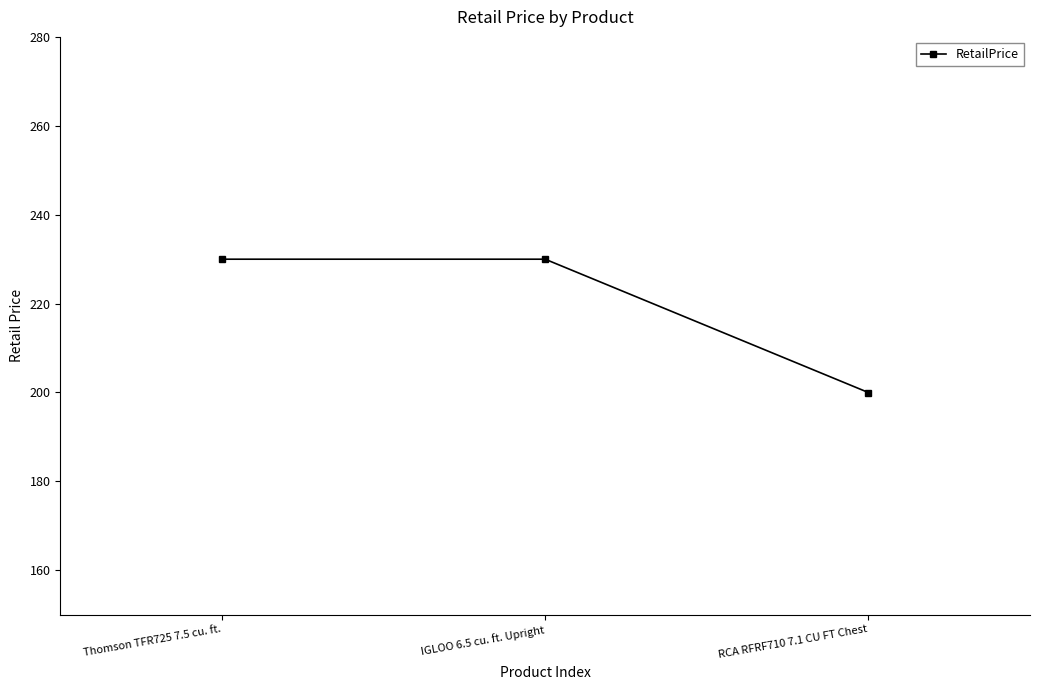

How many data points are less than 229?

1